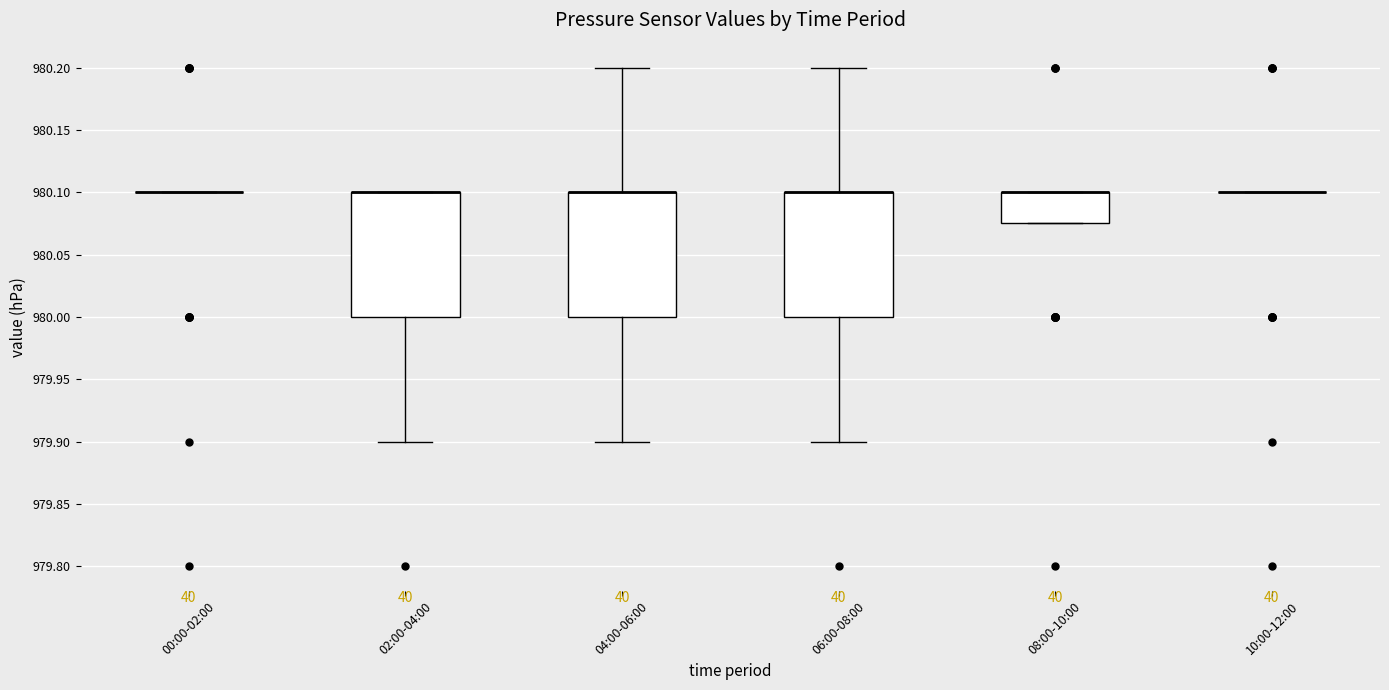

Reading left to right, read every box against the y-axis: the position of its median line, the range the box covers, and the ends of its whiskers. The values are not printed on the chart, so give them approximately, as read against the axis.

00:00-02:00: box collapsed to a line at 980.100, whiskers 980.100 to 980.100
02:00-04:00: median 980.100 (drawn on the box's upper edge), box 980.000 to 980.100, whiskers 979.900 to 980.100
04:00-06:00: median 980.100 (drawn on the box's upper edge), box 980.000 to 980.100, whiskers 979.900 to 980.200
06:00-08:00: median 980.100 (drawn on the box's upper edge), box 980.000 to 980.100, whiskers 979.900 to 980.200
08:00-10:00: median 980.100 (drawn on the box's upper edge), box 980.075 to 980.100, whiskers 980.075 to 980.100
10:00-12:00: box collapsed to a line at 980.100, whiskers 980.100 to 980.100